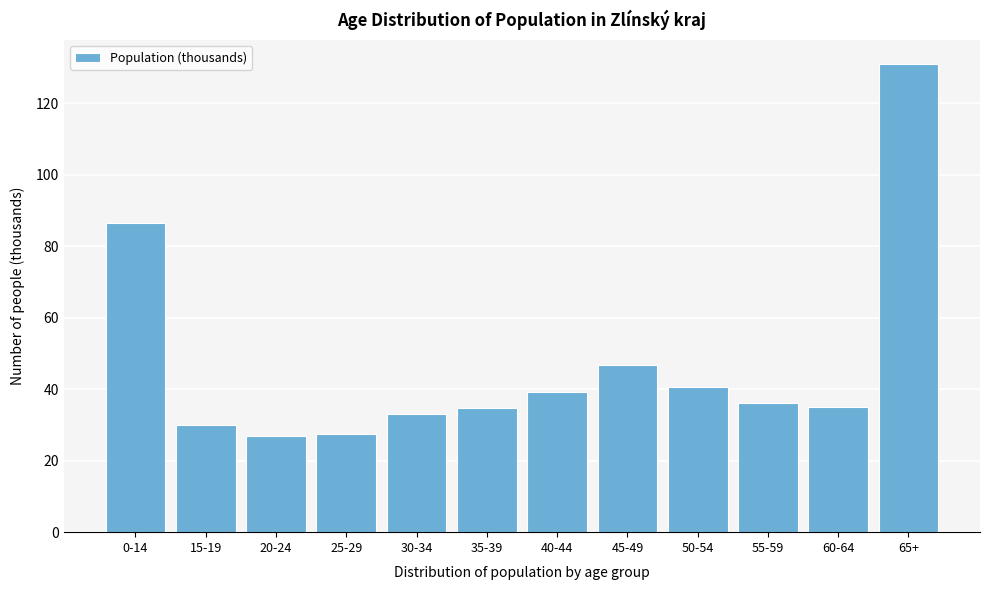

At which label is the value closest to 78?

0-14